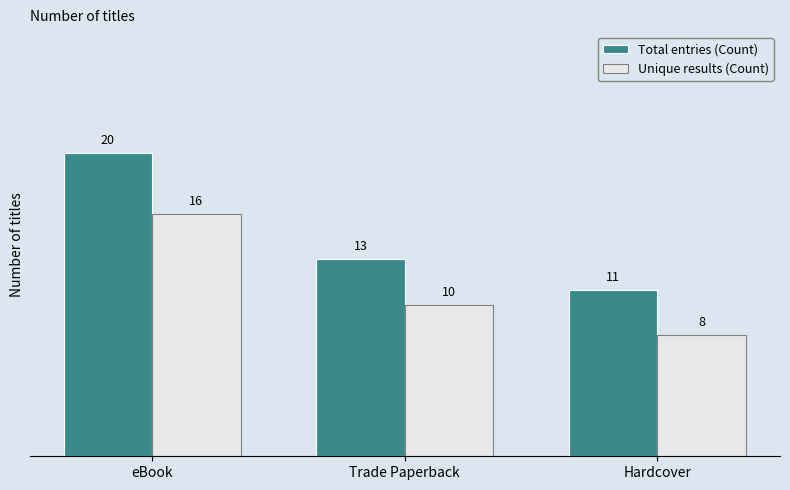

The value of Total entries (Count) at eBook is 20. True or false?

True